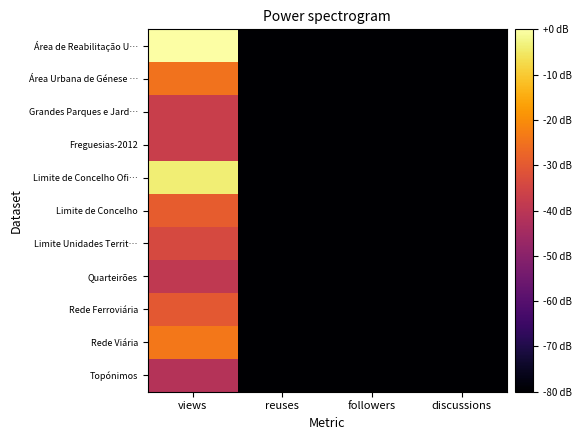

Rank the series at reuses from highest to lowest value.

Área de Reabilitação U…, Área Urbana de Génese …, Grandes Parques e Jard…, Freguesias-2012, Limite de Concelho Ofi…, Limite de Concelho, Limite Unidades Territ…, Quarteirões, Rede Ferroviária, Rede Viária, Topónimos